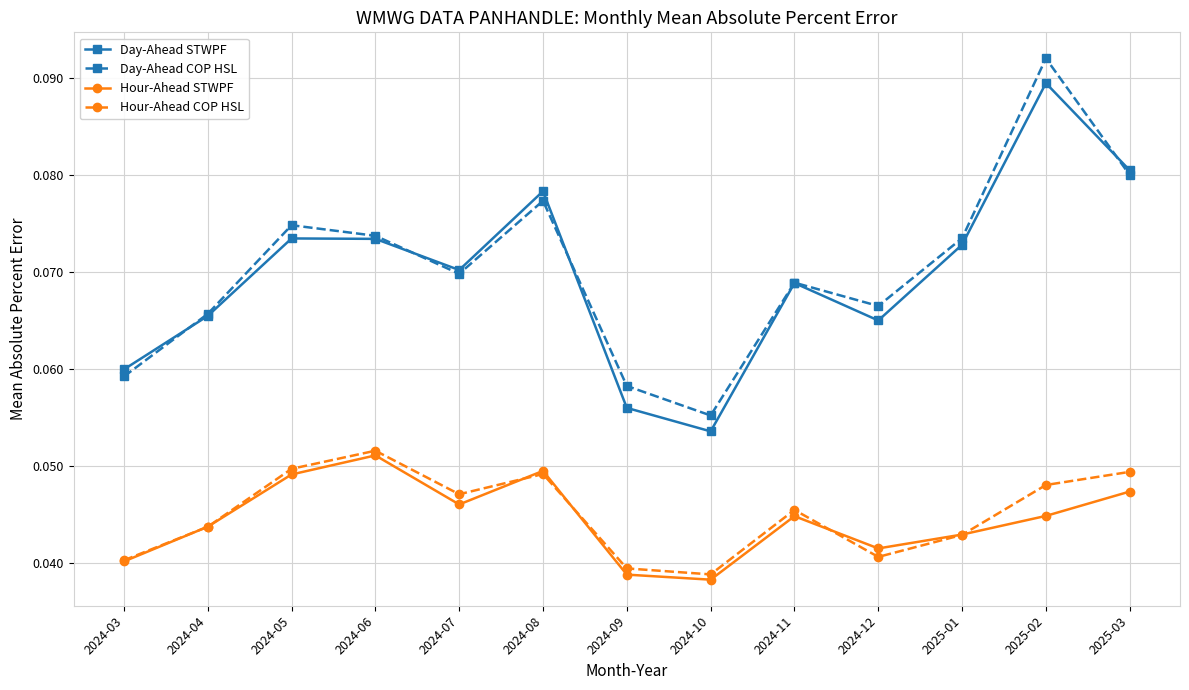

At which label is Day-Ahead COP HSL closest to 0?

2024-10